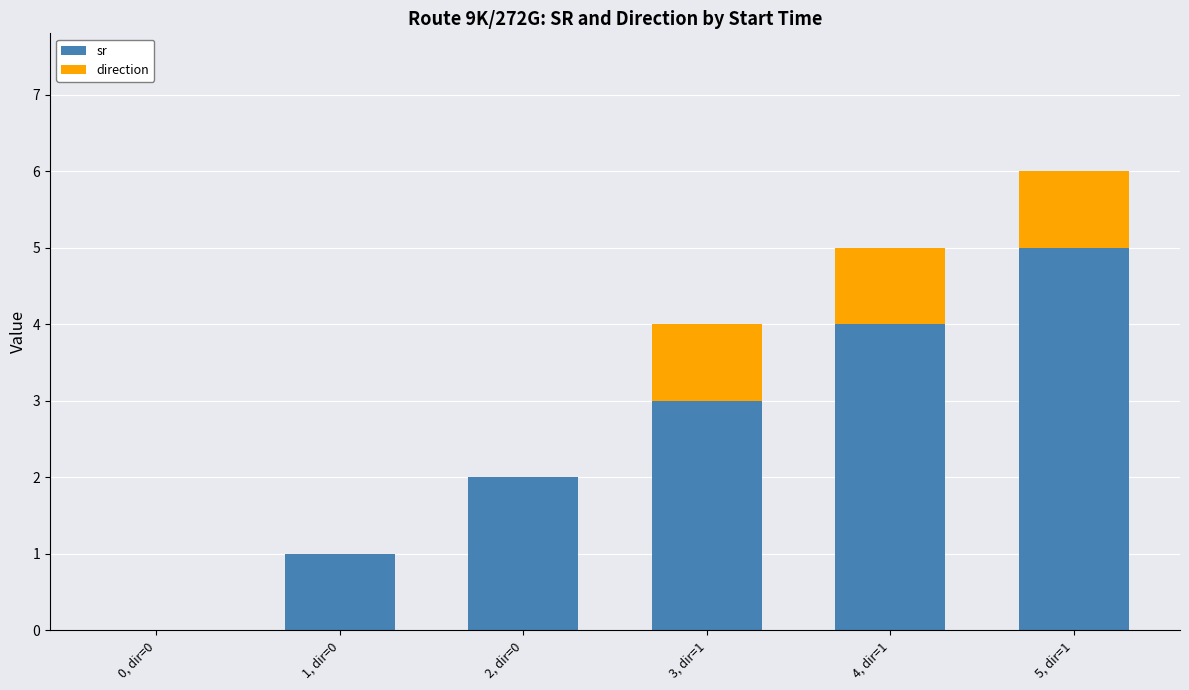

Are the bars horizontal?

No